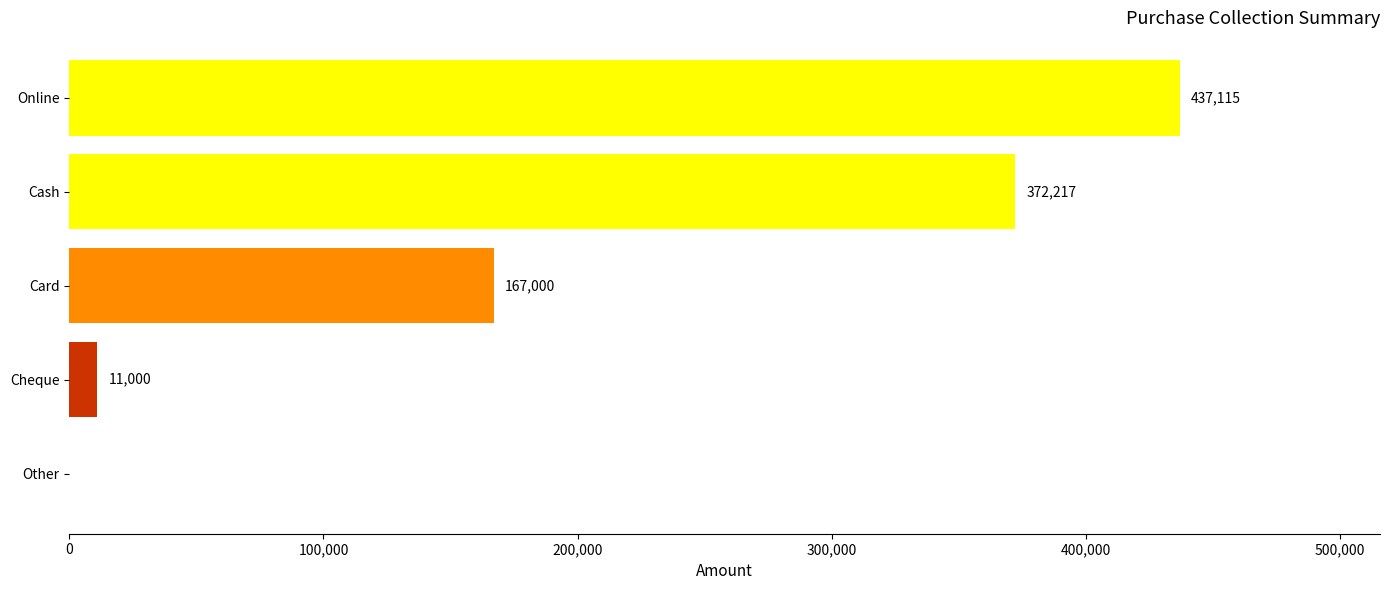

What is the greatest value displayed?

437115